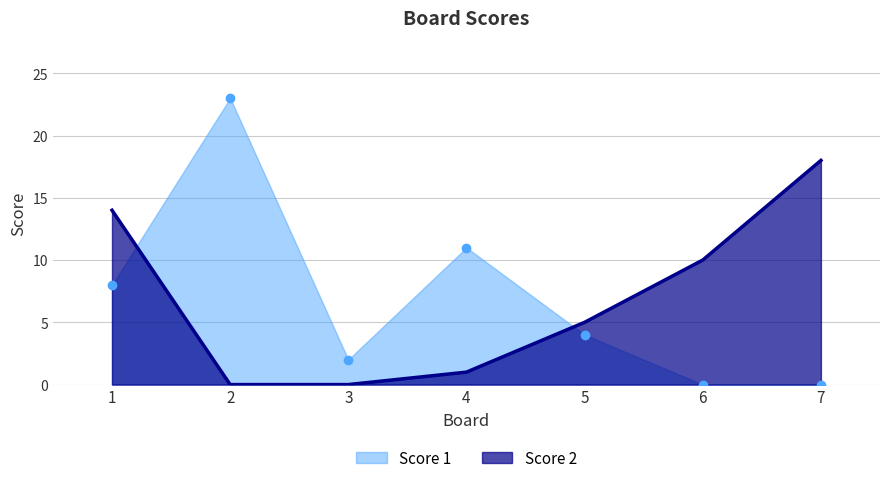

True or false: Score 2 has a value of 1 at 4.

True